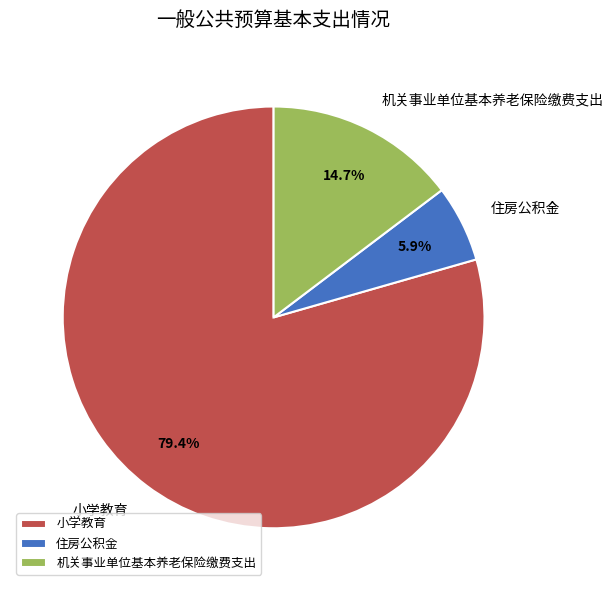

Is there a majority slice in this chart?

Yes